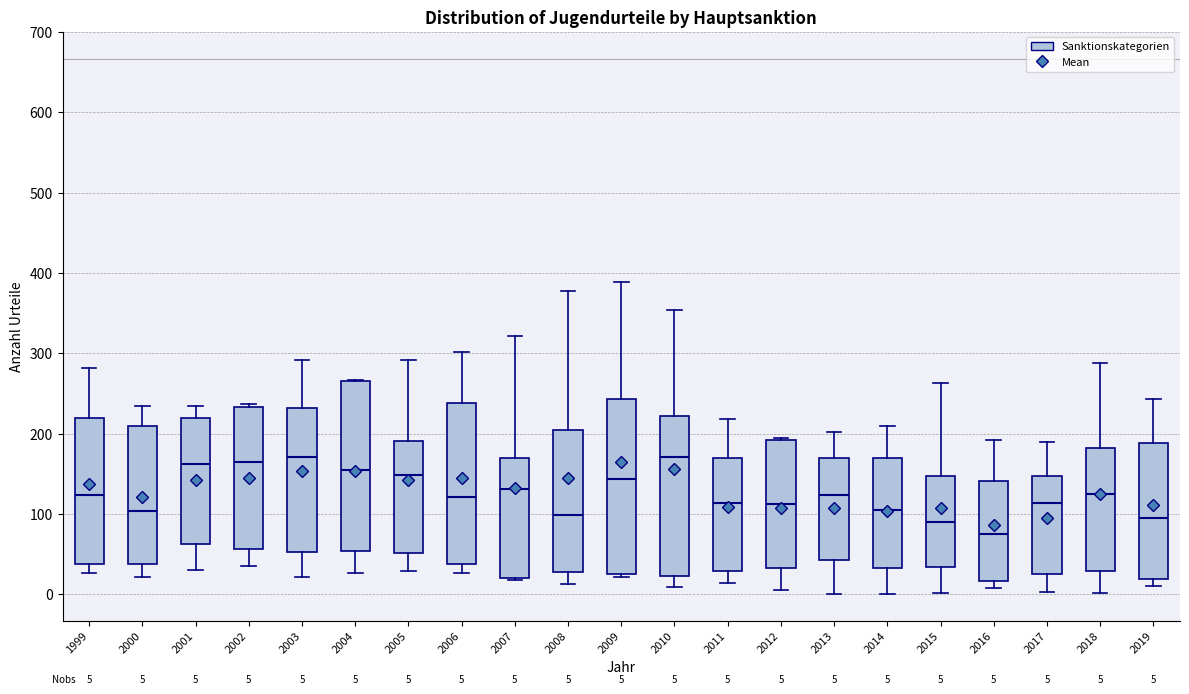

Which box has the lowest median line?

2016